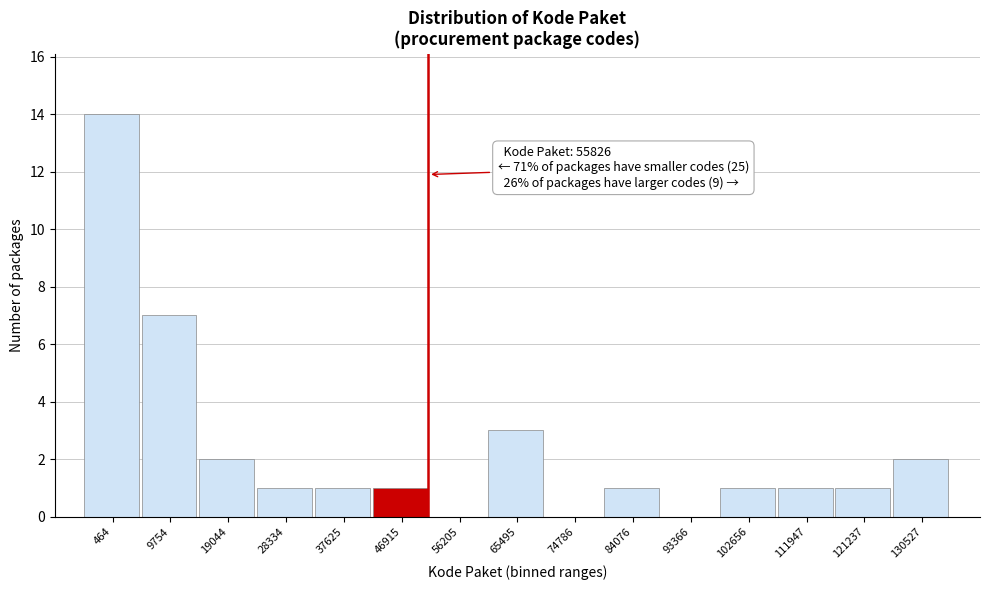

Reading left to right, transcribe all the data shown in this chart.

464=14	9754=7	19044=2	28334=1	37625=1	46915=1	56205=0	65495=3	74786=0	84076=1	93366=0	102656=1	111947=1	121237=1	130527=2